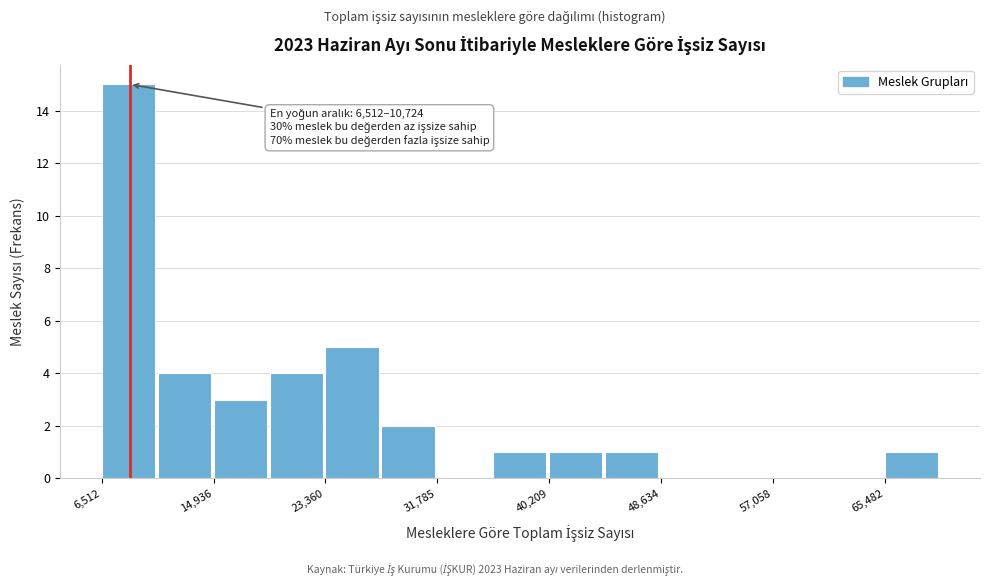

Which range on the x-axis has the tallest bar?

7000 to 11000